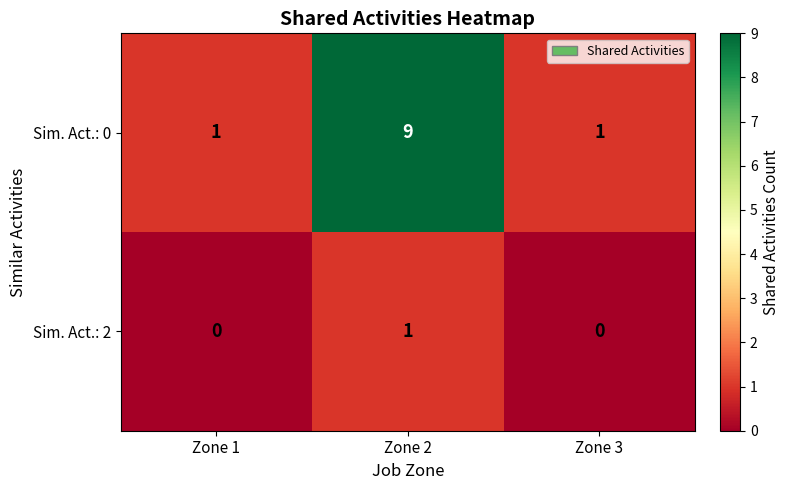

The value of Sim. Act.: 0 at Zone 3 is 1. True or false?

True